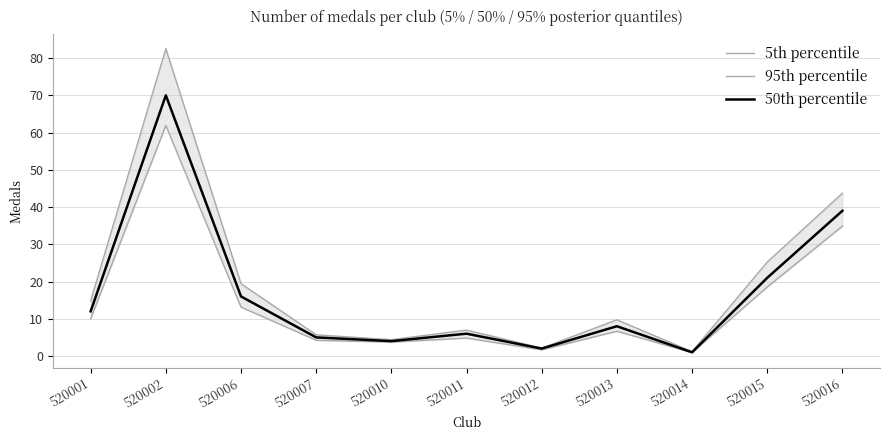

Where is 95th percentile nearest to the value 41?

520016